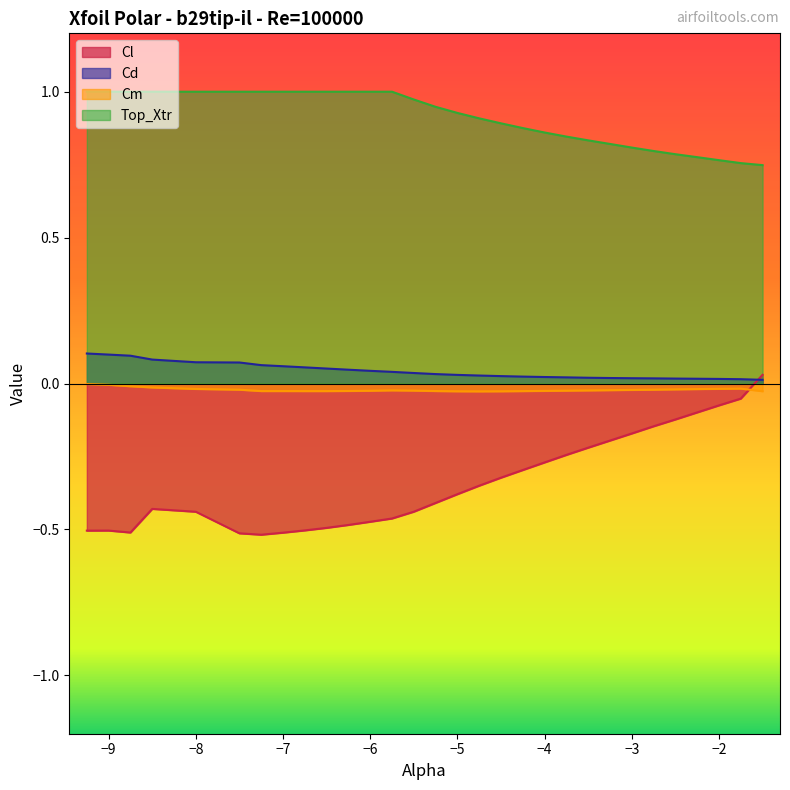

At how many categories does at least one series exceed 0?

30